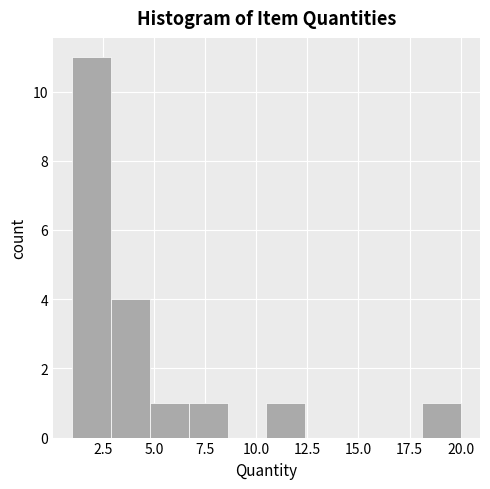

Around what value on the x-axis is the tallest bar? Give the approximate position of its centre, as read against the axis.

2.0